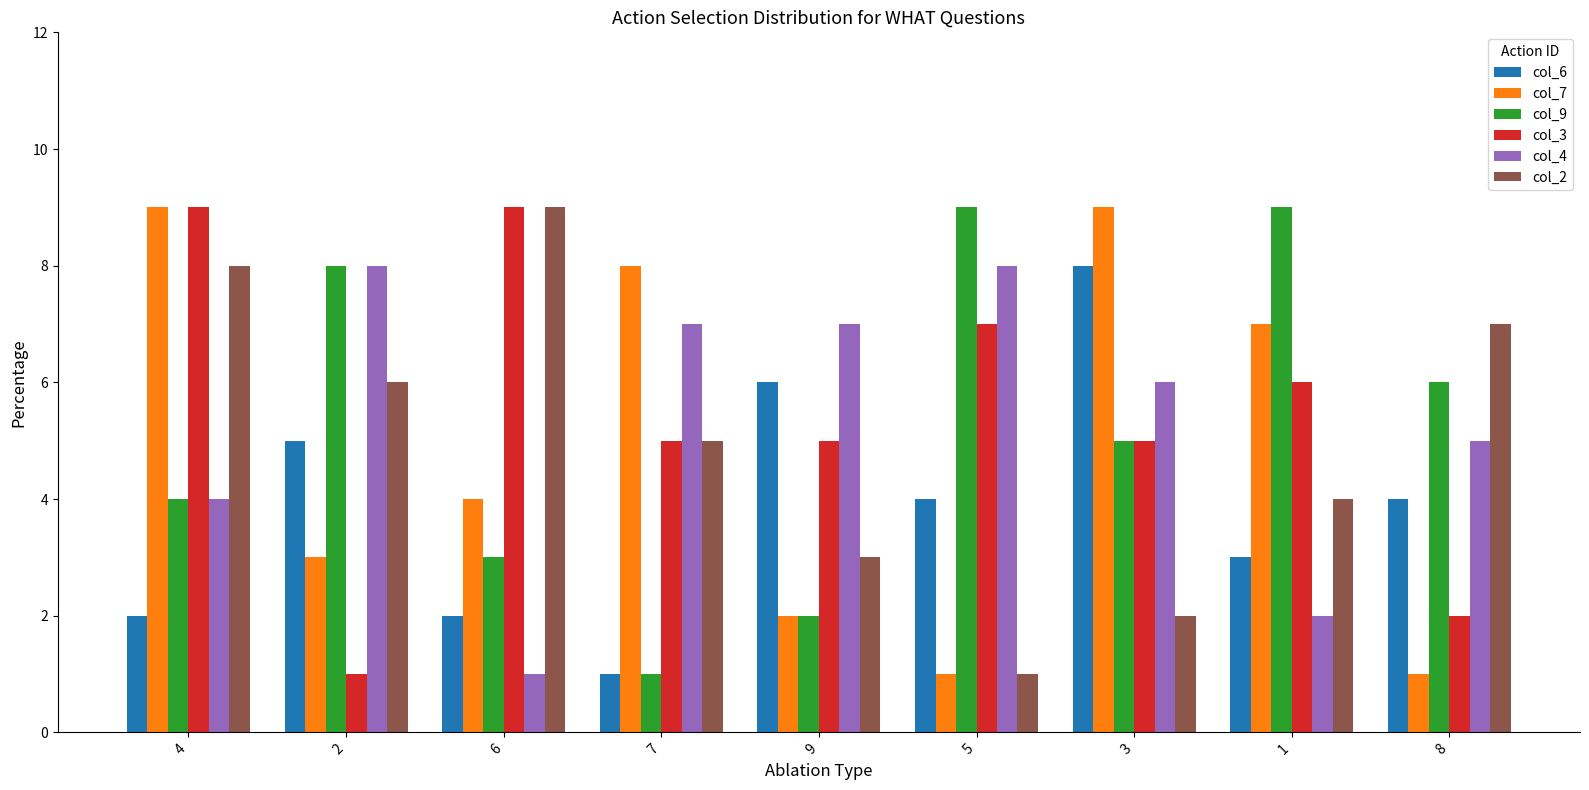

Read the col_3 value at 2.

1